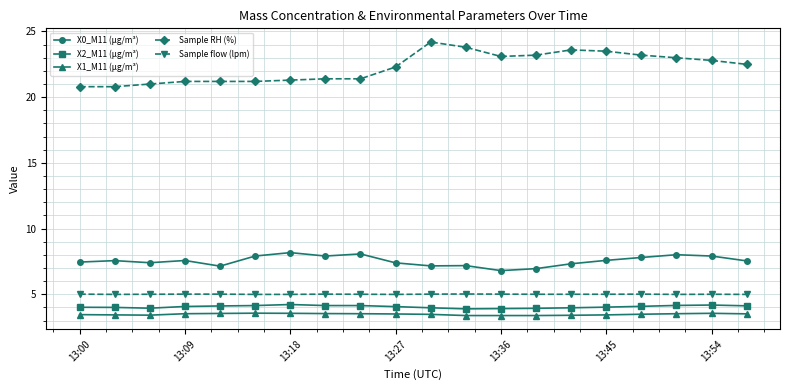

What is the sum of all Sample RH (%) values?

445.5